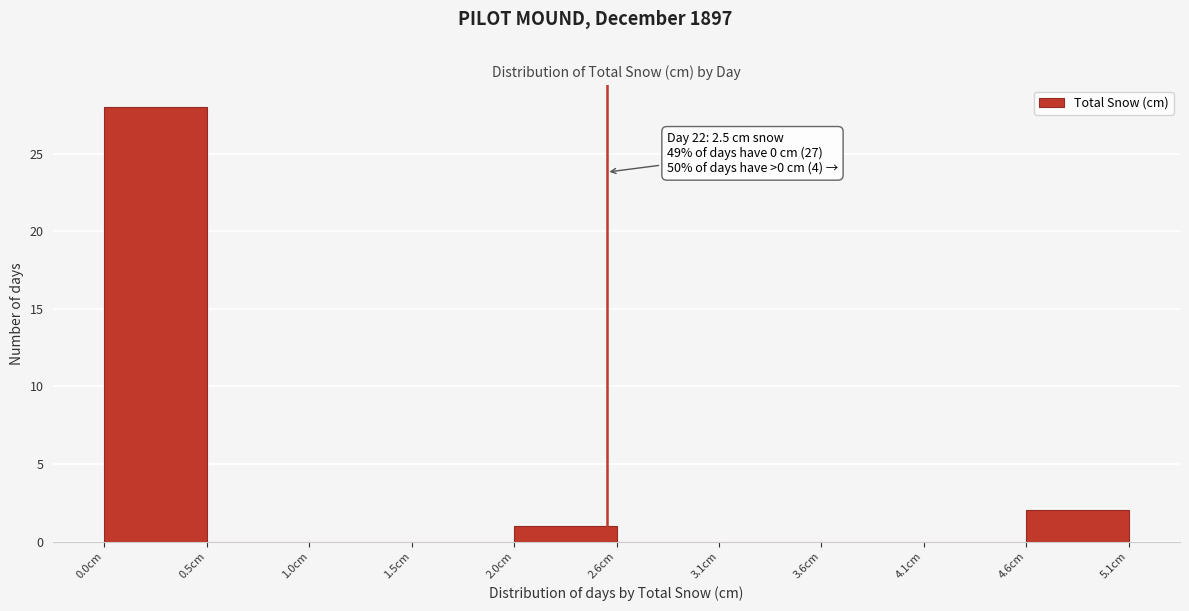

Over which range of the x-axis is the bar tallest?

0.00 to 0.51